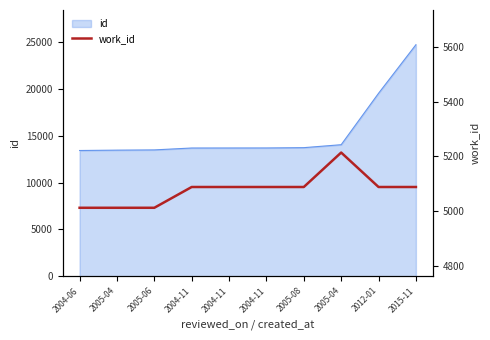

Between 2004-11 and 2005-08, which is larger?

2004-11